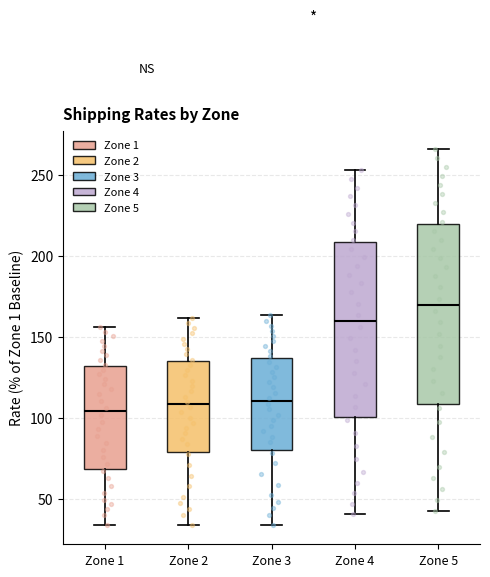

Reading left to right, read every box against the y-axis: the position of its median line, the range the box covers, and the ends of its whiskers. The values are not printed on the chart, so give them approximately, as read against the axis.

Zone 1: median 105, box 70 to 130, whiskers 35 to 155
Zone 2: median 110, box 80 to 135, whiskers 35 to 160
Zone 3: median 110, box 80 to 135, whiskers 35 to 165
Zone 4: median 160, box 100 to 210, whiskers 40 to 255
Zone 5: median 170, box 110 to 220, whiskers 40 to 265